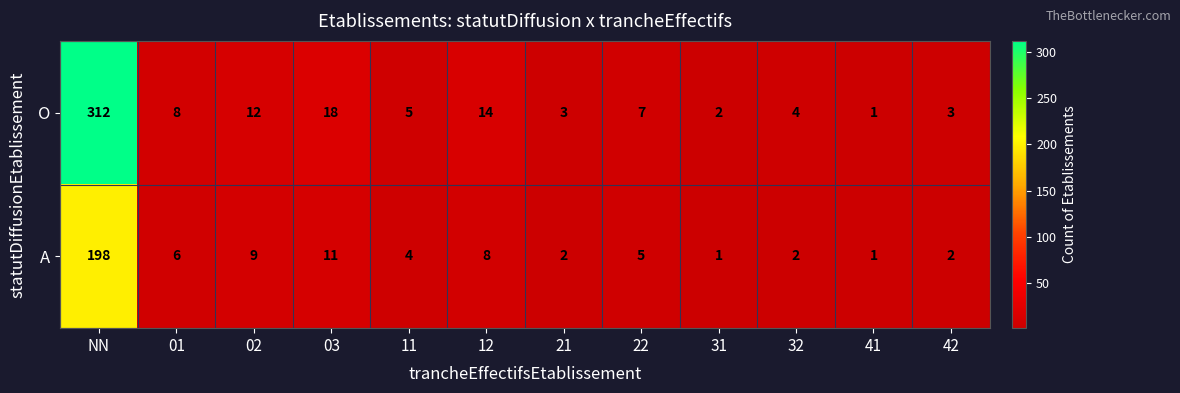

Rank the series by their maximum value, from lowest to highest.

A, O